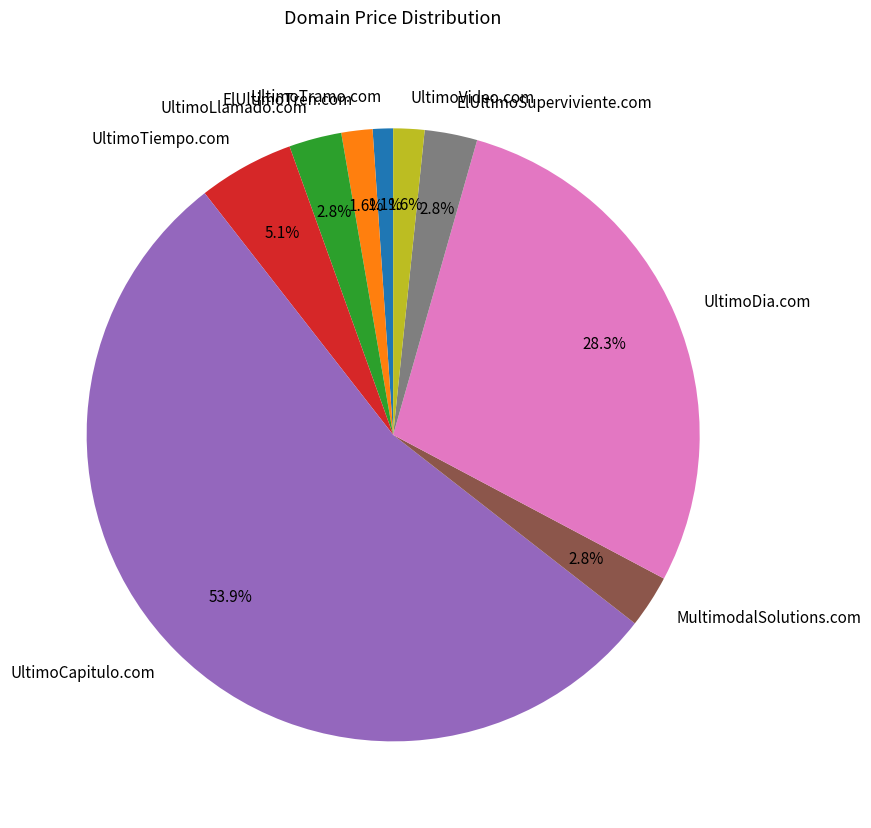

To the nearest percent, what is the difference between the largest and smallest slice percentages?

53%